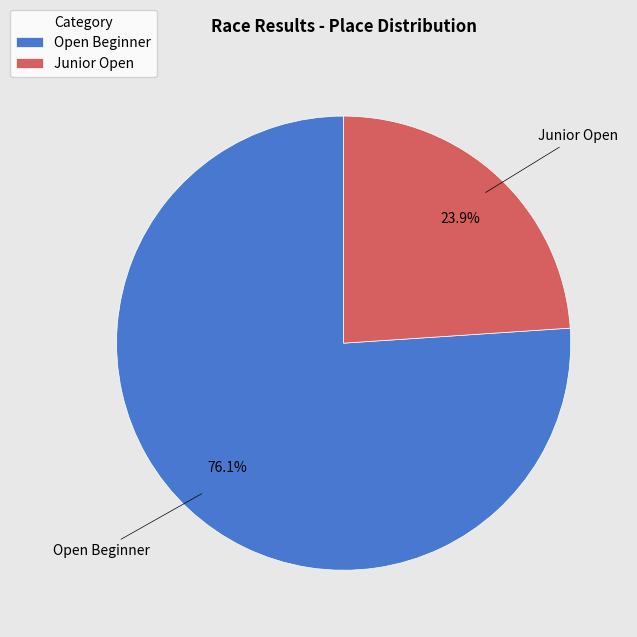

What percentage do Open Beginner and Junior Open together represent?

100.0%